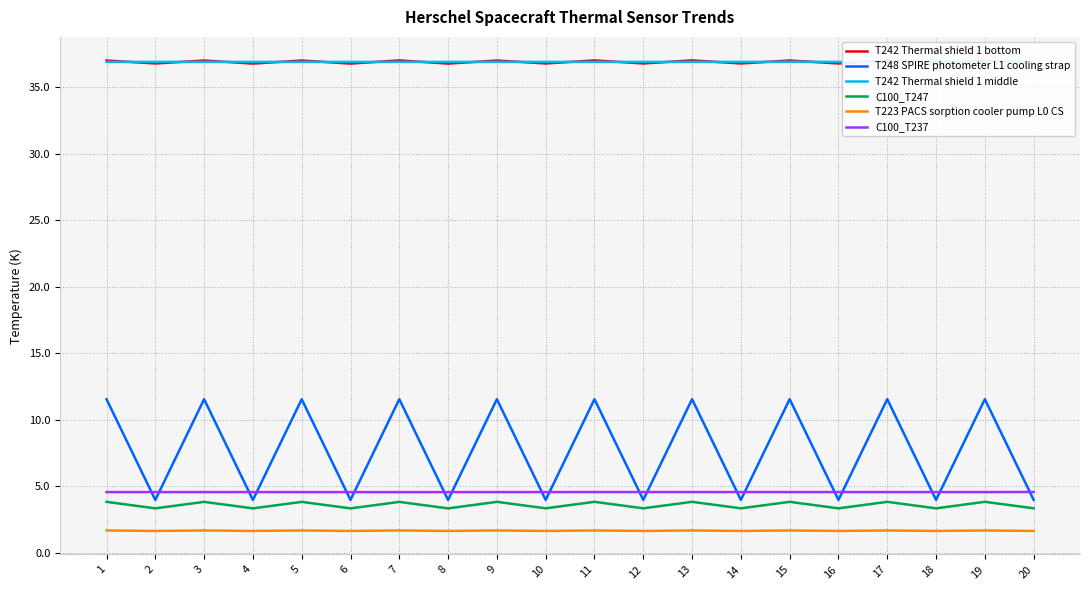

At how many categories does at least one series exceed 2?

20